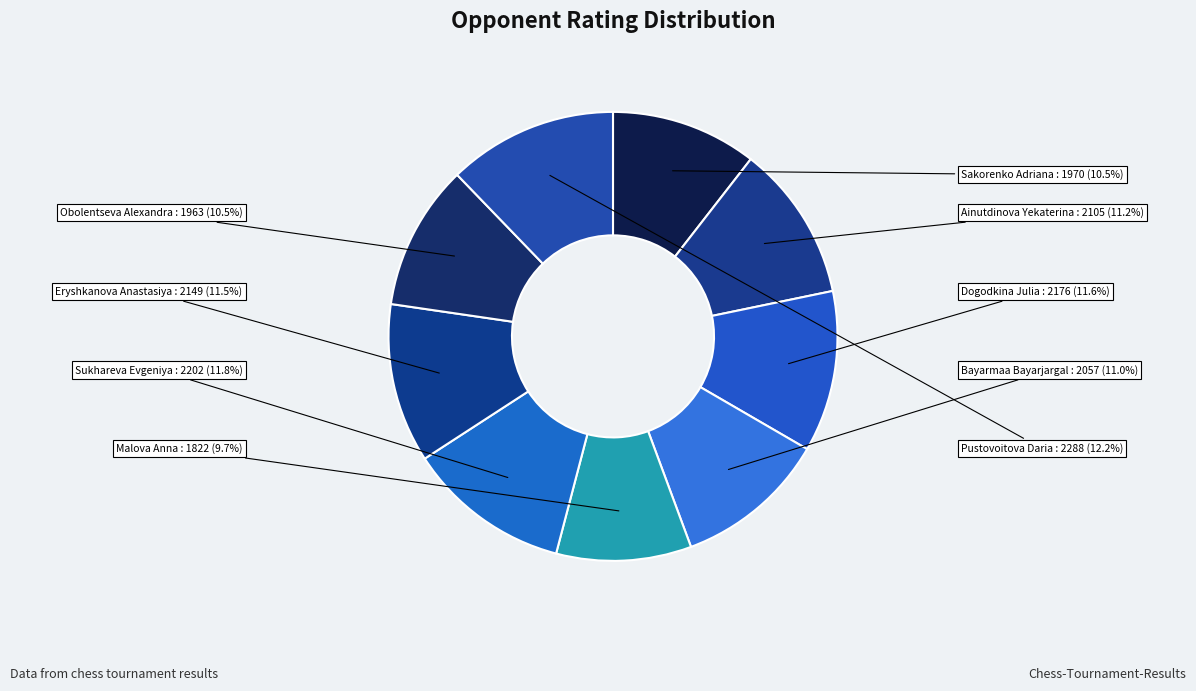

Does Obolentseva Alexandra account for over 50% of the chart?

No